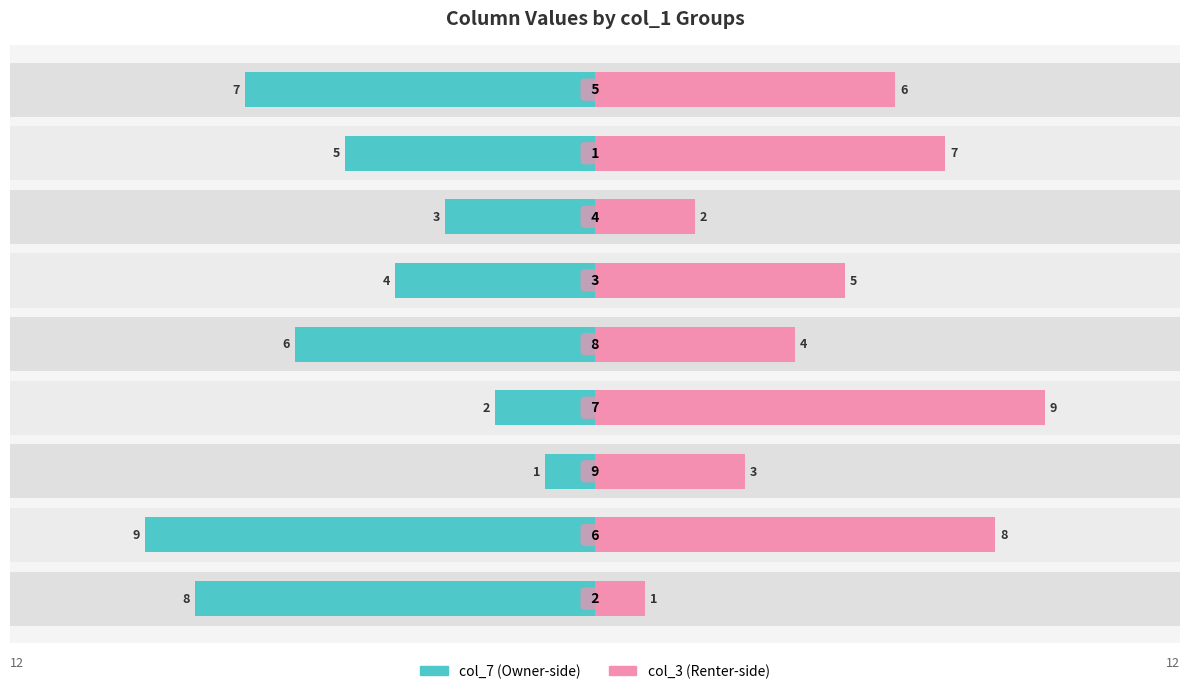

Reading left to right, extract all data points from this chart.

col_7: 0=8	1=9	2=1	3=2	4=6	5=4	6=3	7=5	8=7
col_3: 0=1	1=8	2=3	3=9	4=4	5=5	6=2	7=7	8=6